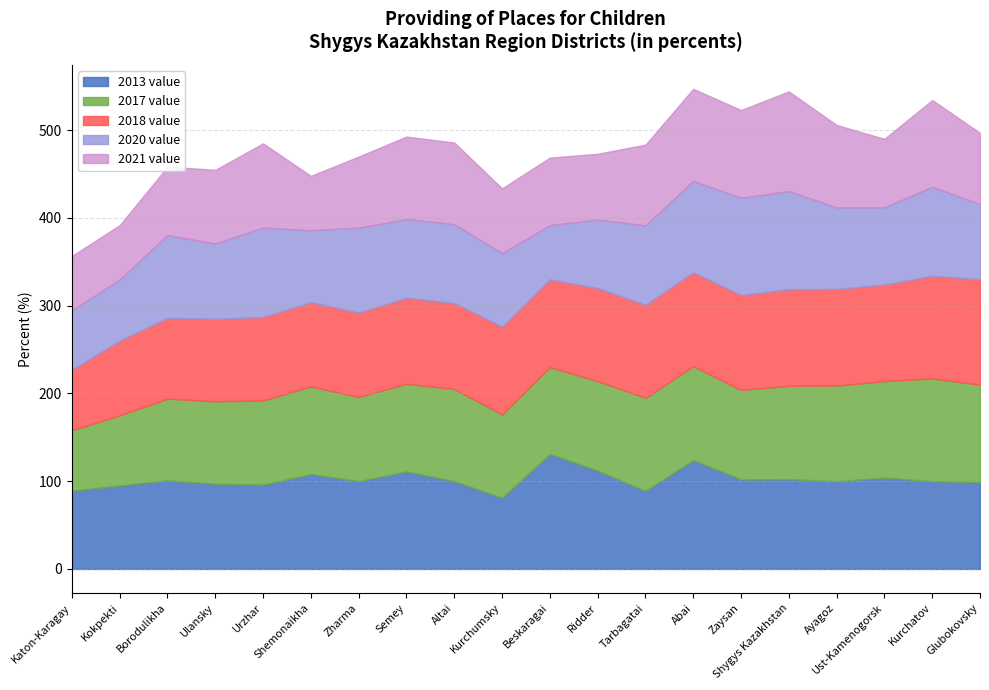

What is the value of the 2020 value point at the 20th from the left?

81.8